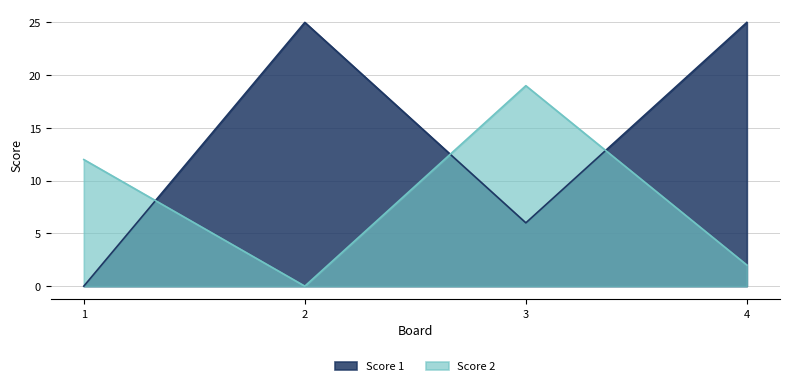

What are all the series names shown in the legend?

Score 1, Score 2